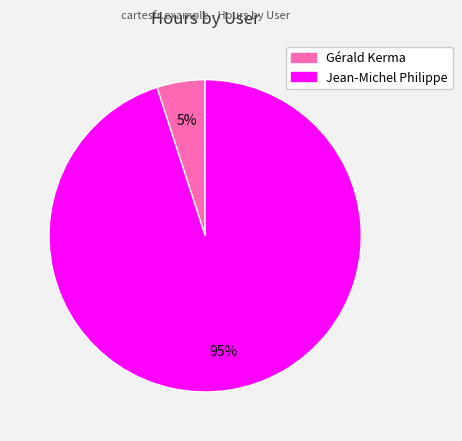

Is it true that Gérald Kerma is 5% of the pie?

True